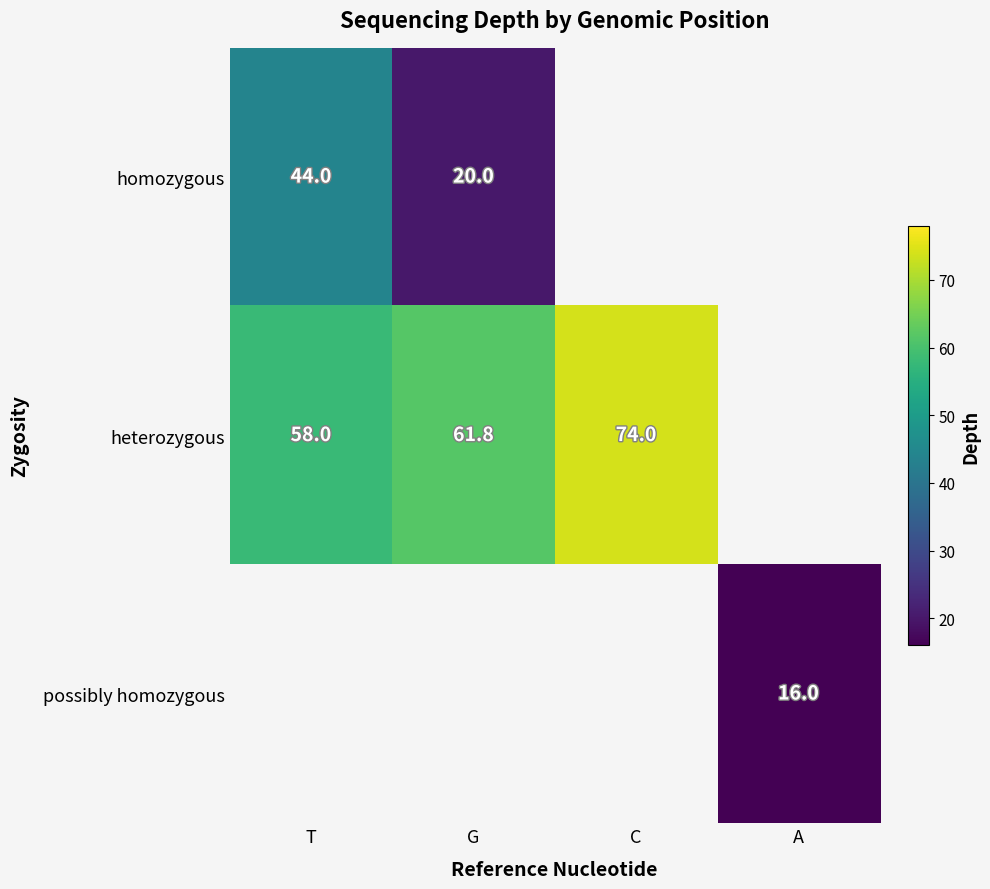

What is the sum of the heterozygous values at C and T?

132.0